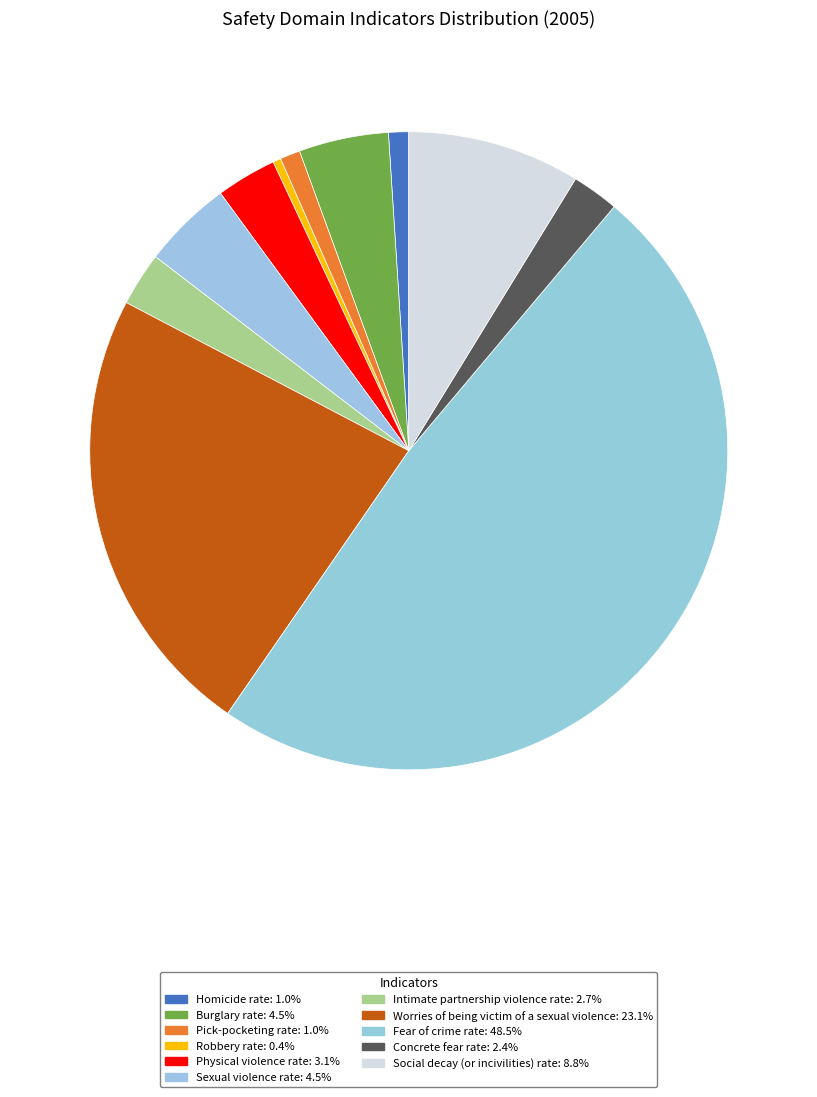

Rank the categories by value from highest to lowest.

Fear of crime rate, Worries of being victim of a sexual violence, Social decay (or incivilities) rate, Burglary rate, Sexual violence rate, Physical violence rate, Intimate partnership violence rate, Concrete fear rate, Homicide rate, Pick-pocketing rate, Robbery rate